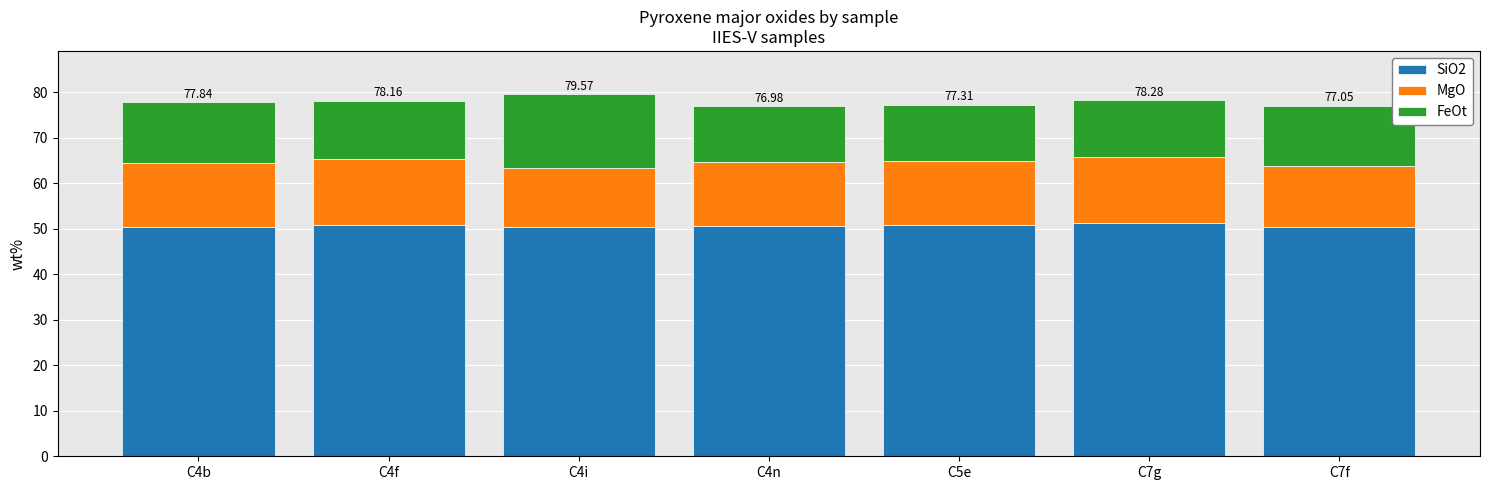

What is the sum of all SiO2 values?

354.8